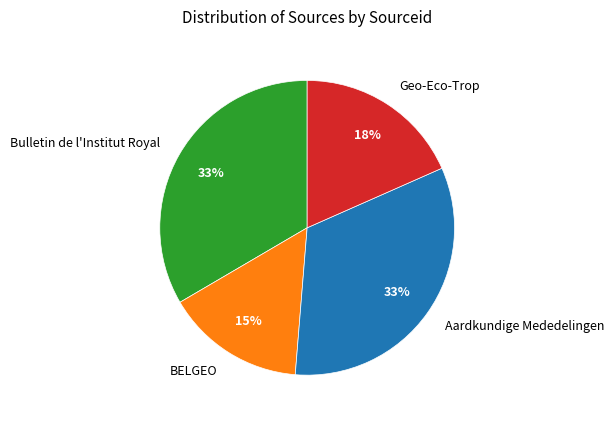

Does any single category account for the majority?

No